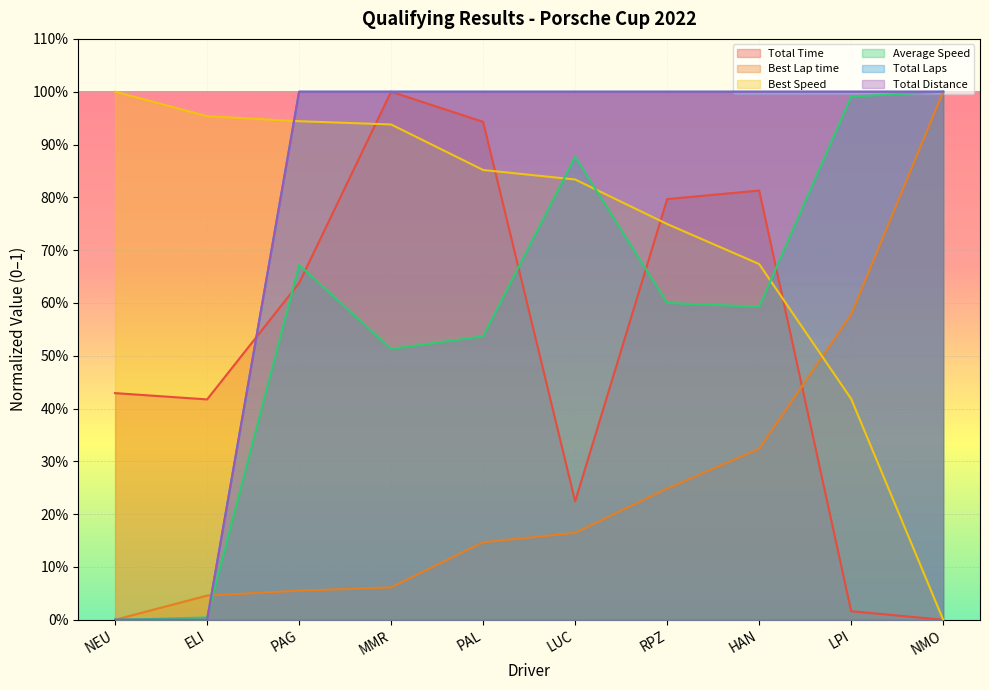

What are all the series names shown in the legend?

Total Time, Best Lap time, Best Speed, Average Speed, Total Laps, Total Distance